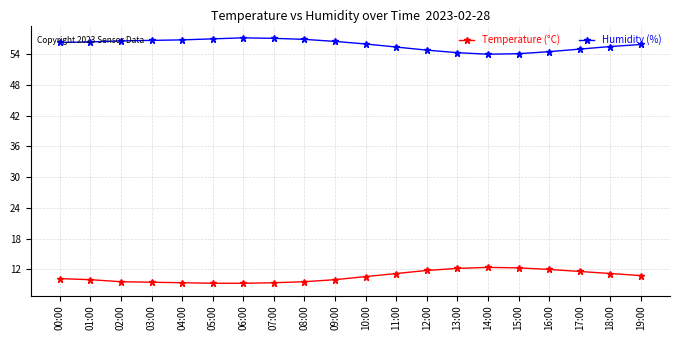

What is the label of the 4th point from the left?

03:00